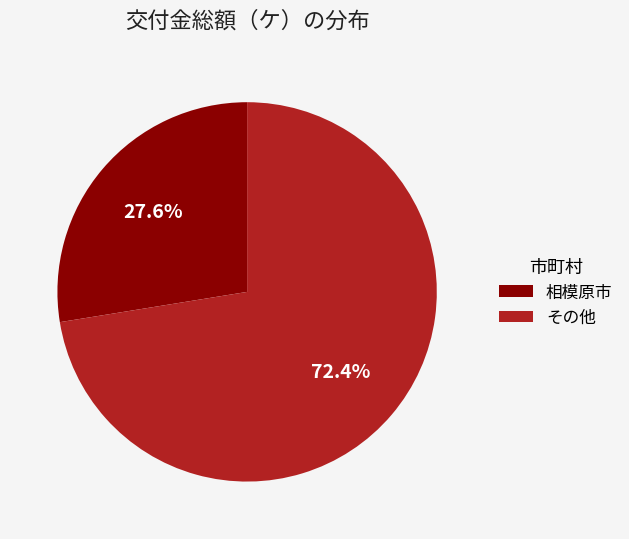

Rank the categories by value from highest to lowest.

その他, 相模原市